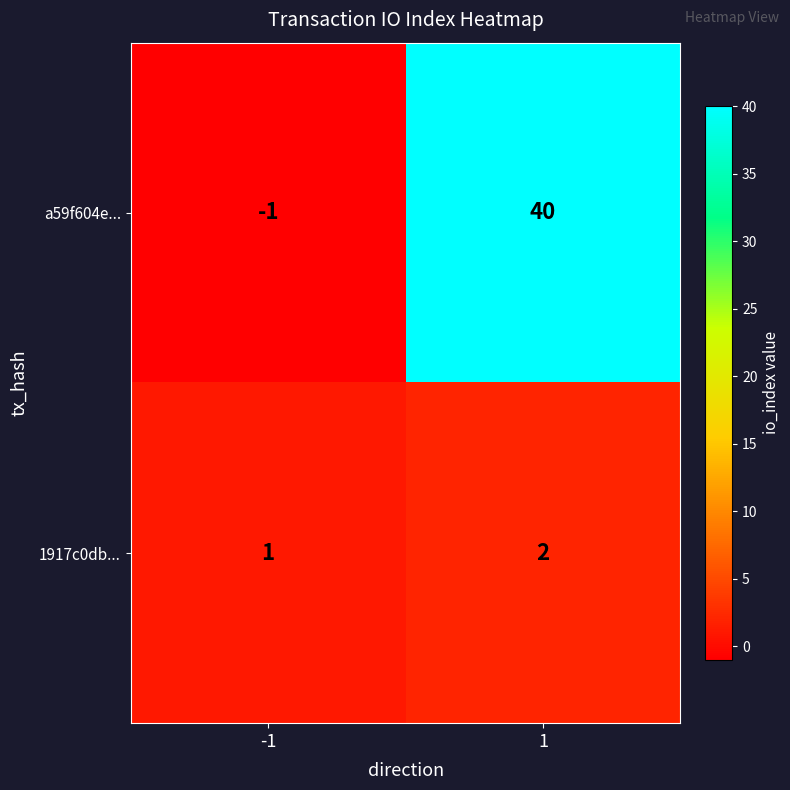

What is the difference between the a59f604e... values at -1 and 1?

41